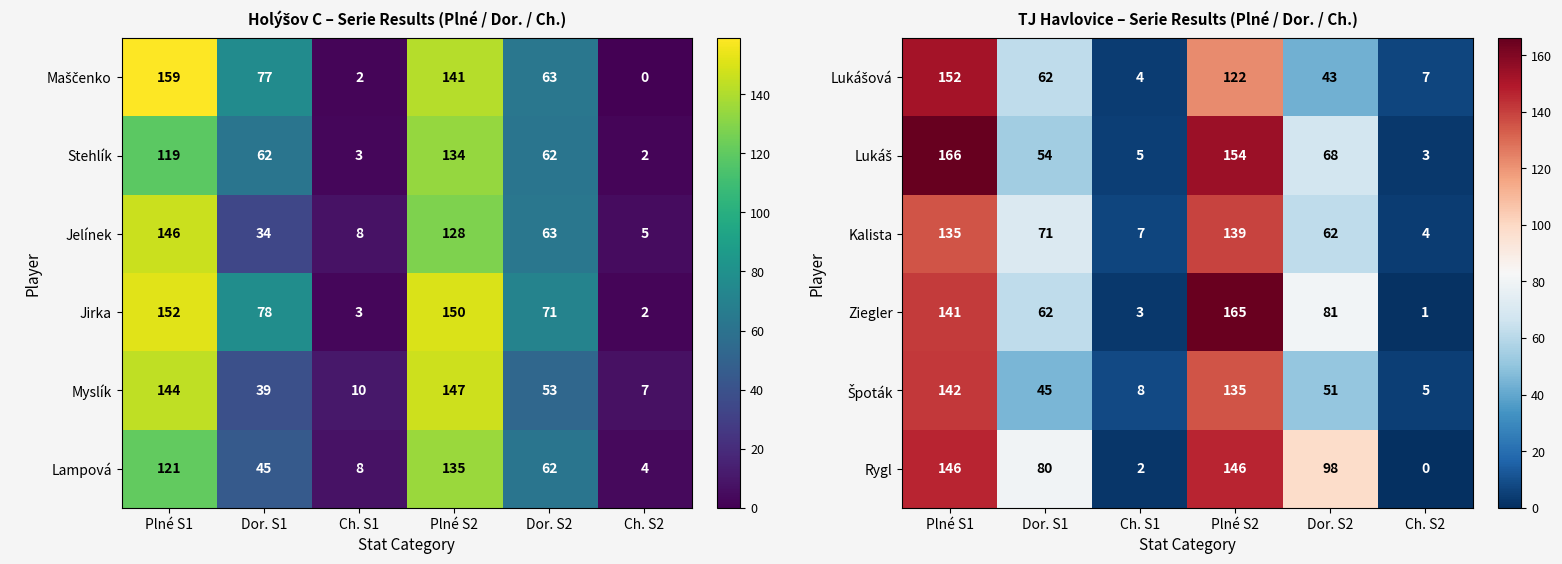

Rank the categories by Ziegler value from lowest to highest.

Ch. S2, Ch. S1, Dor. S1, Dor. S2, Plné S1, Plné S2